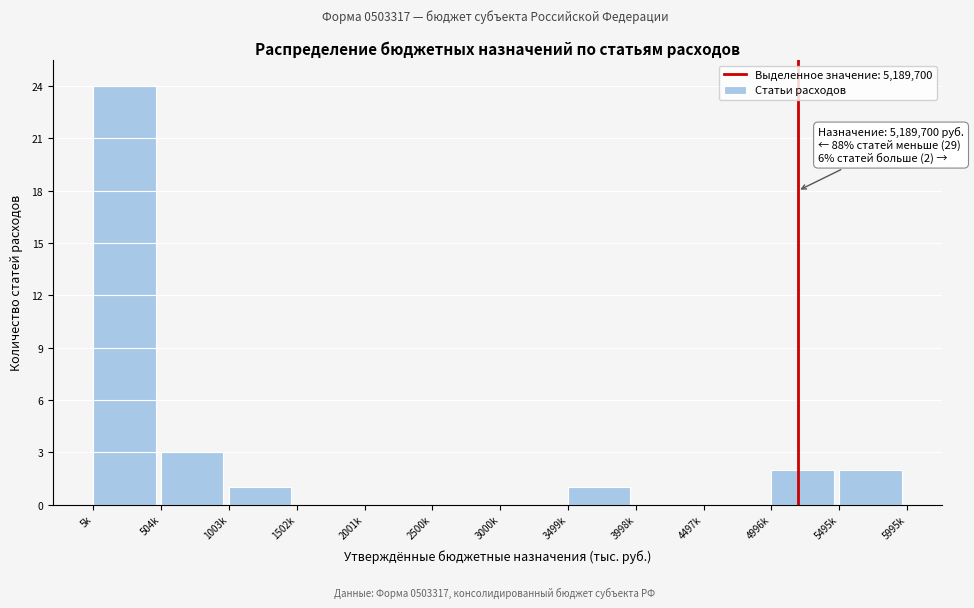

Reading left to right, transcribe all the data shown in this chart.

5k=24	504k=3	1003k=1	1502k=0	2001k=0	2500k=0	3000k=0	3499k=1	3998k=0	4497k=0	4996k=2	5495k=2